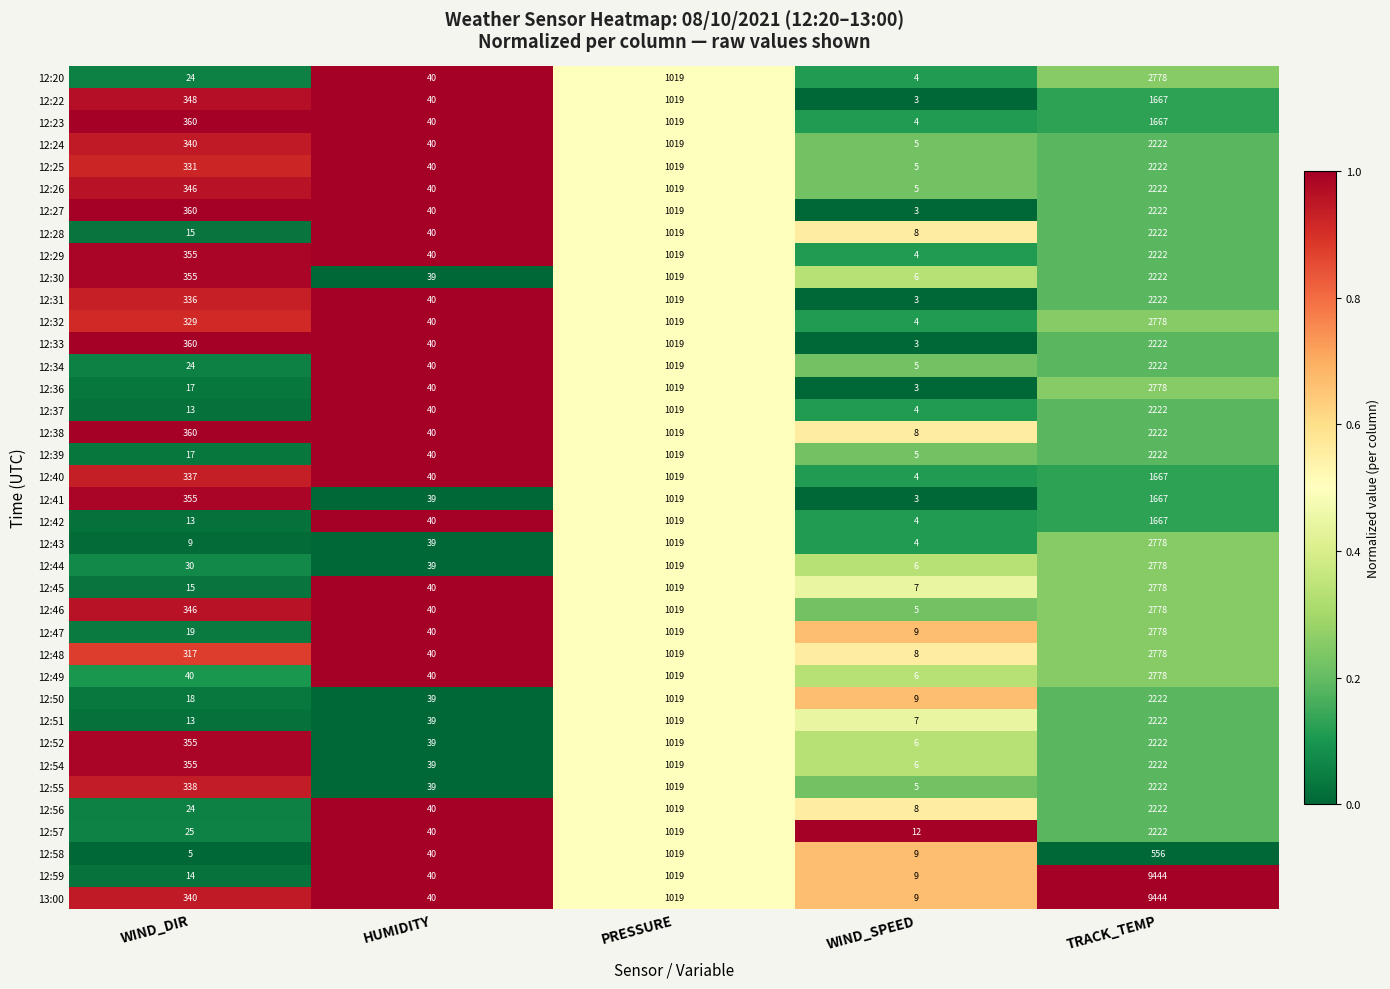

What is the total value across all series at HUMIDITY?

1511